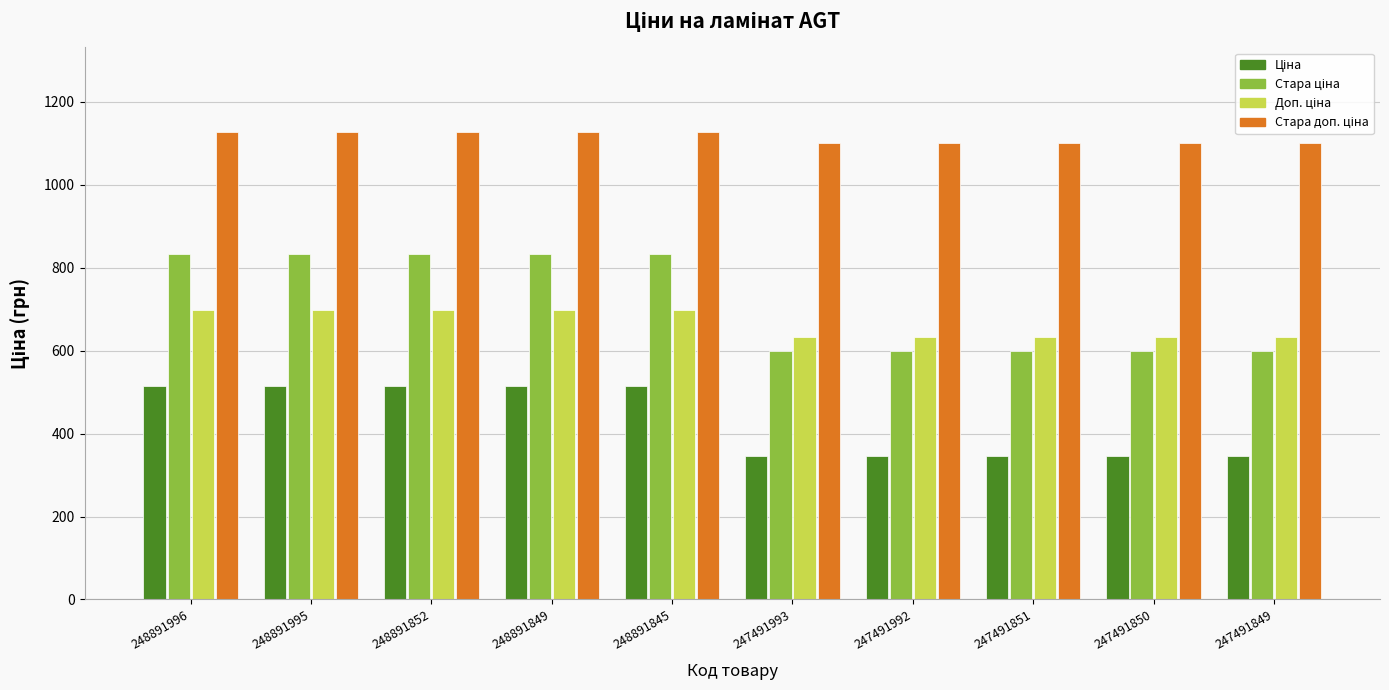

What is the smallest value displayed?

345.6